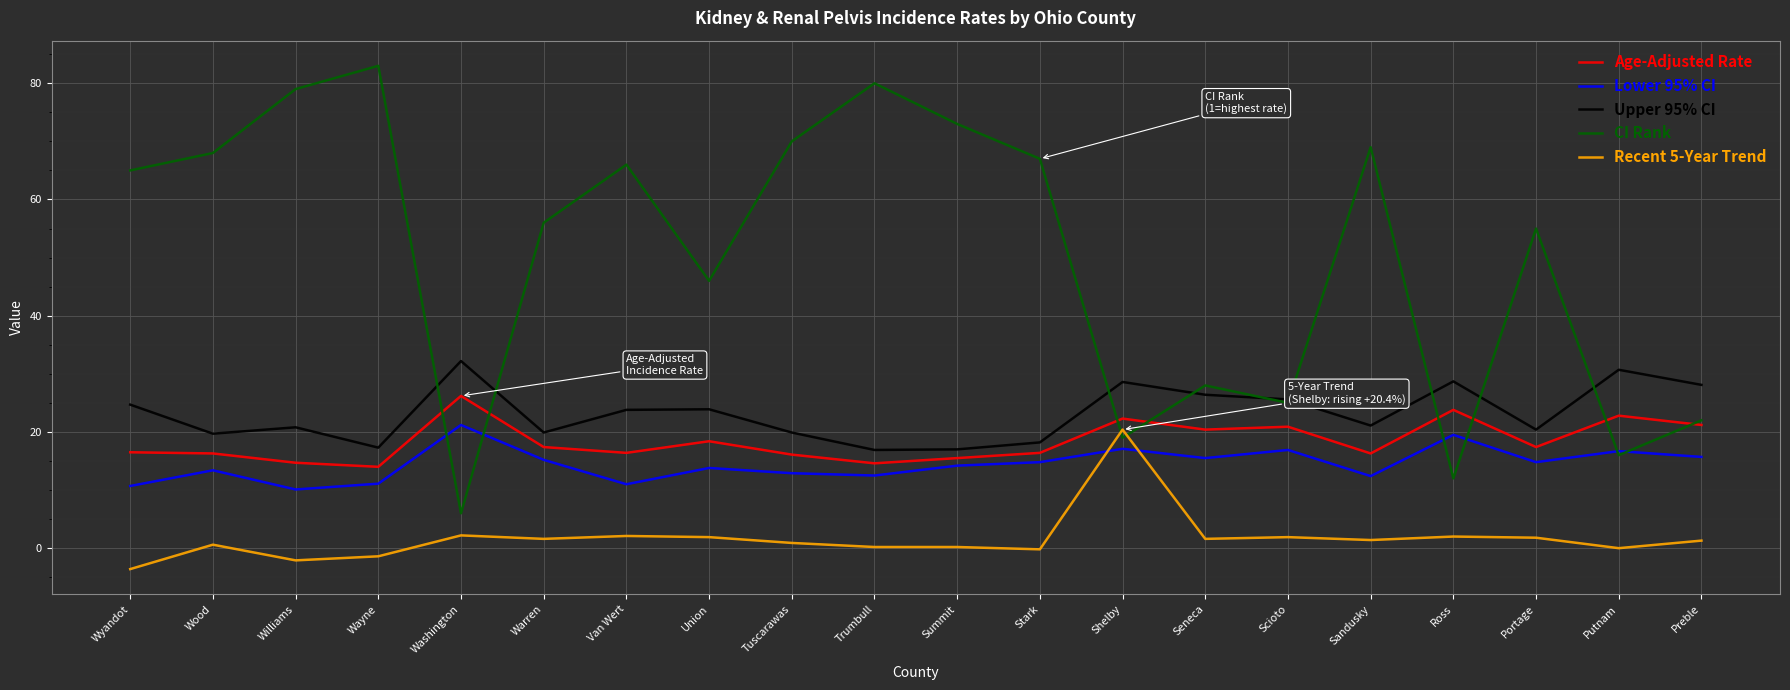

Is this an area chart (filled region under the line)?

No